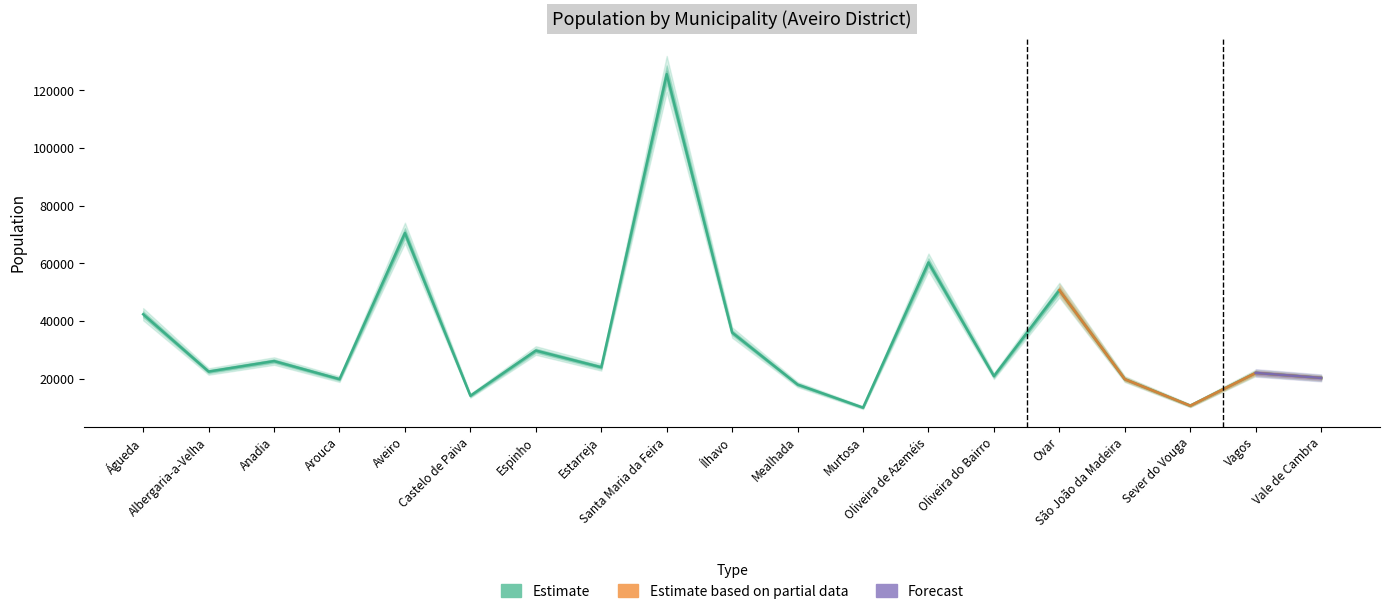

True or false: TOTAL and UE intersect in this chart.

False